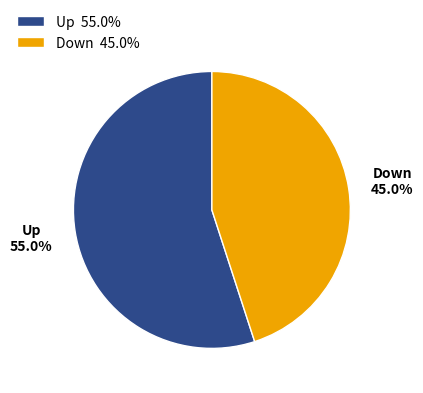

Rank the categories by value from lowest to highest.

Down 45.0%, Up 55.0%